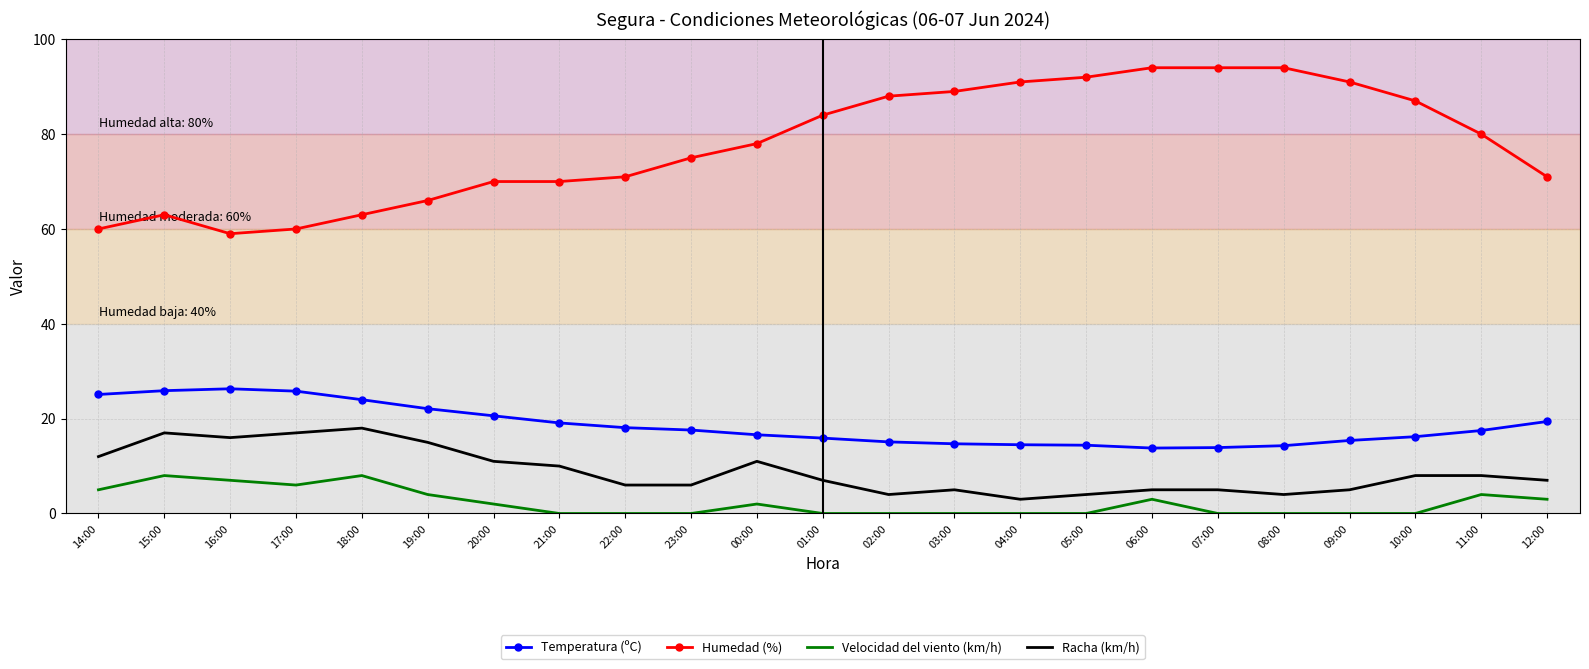

Which series has the largest range (max minus min)?

Humedad (%)